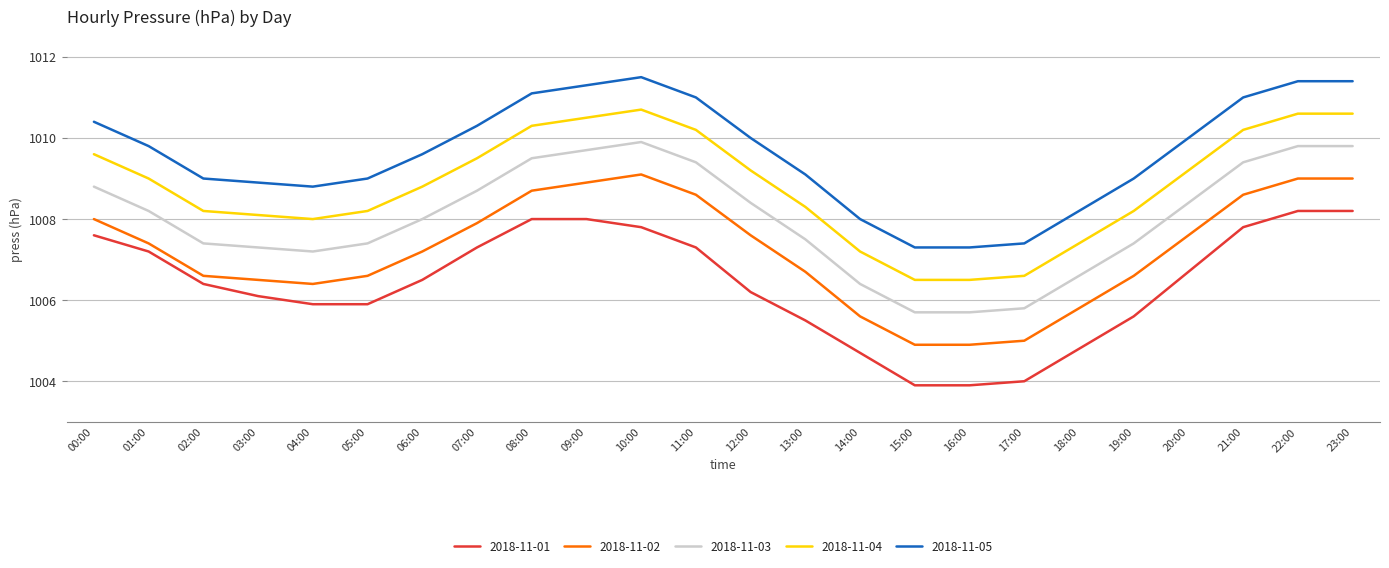

True or false: 2018-11-03 and 2018-11-04 cross at least once.

False